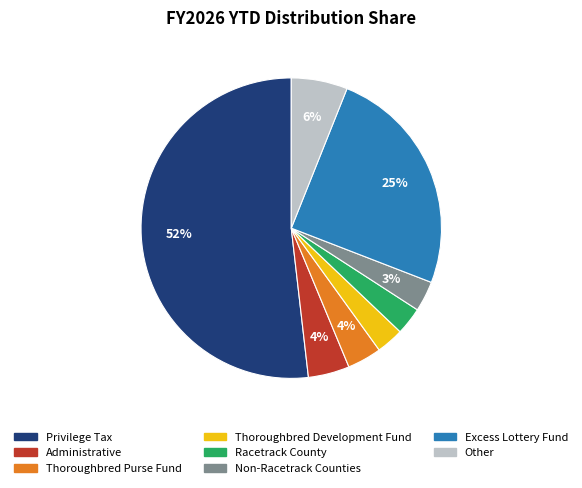

Count the number of slices in the pie.

8